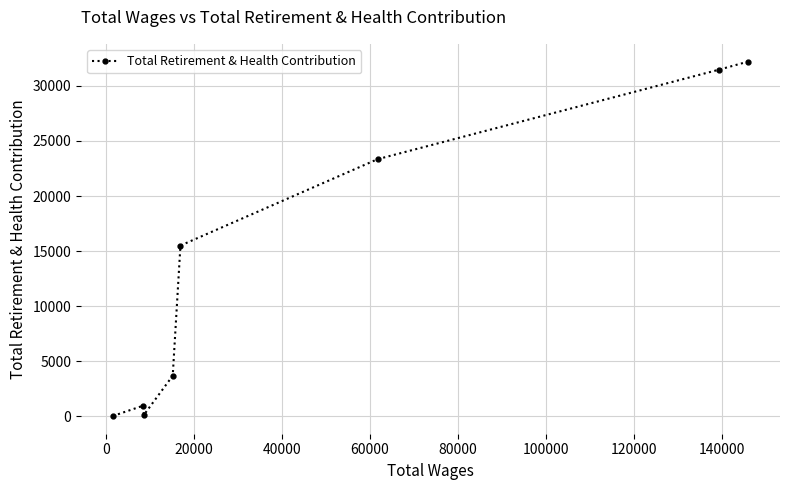

What is the difference between the maximum and second lowest values?

32099